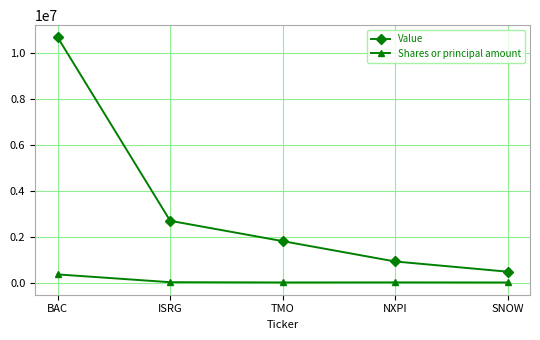

What is the difference between the Shares or principal amount values at BAC and SNOW?

350225